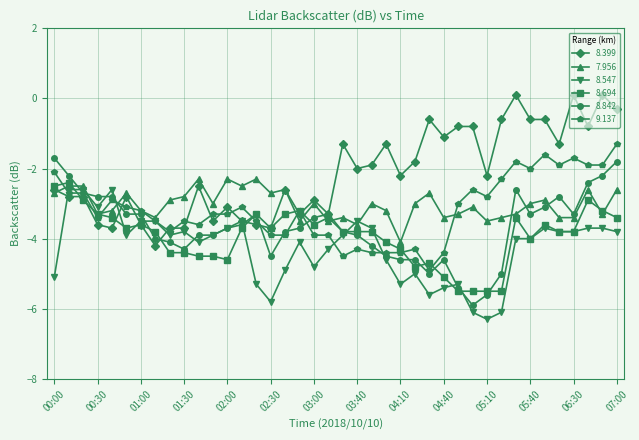

What is the highest value of the 8.694 series?

-2.4